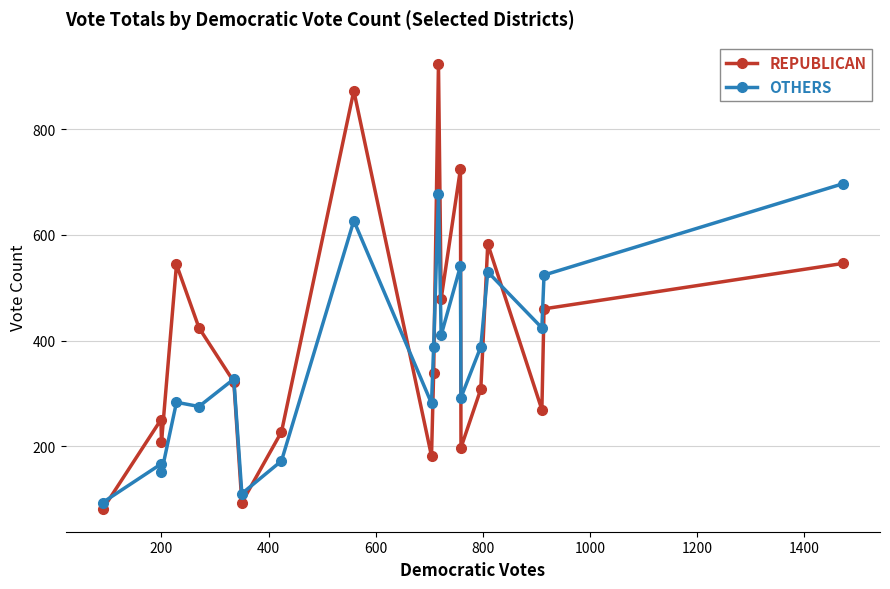

What is the value of the OTHERS point at the 6th from the left?

327